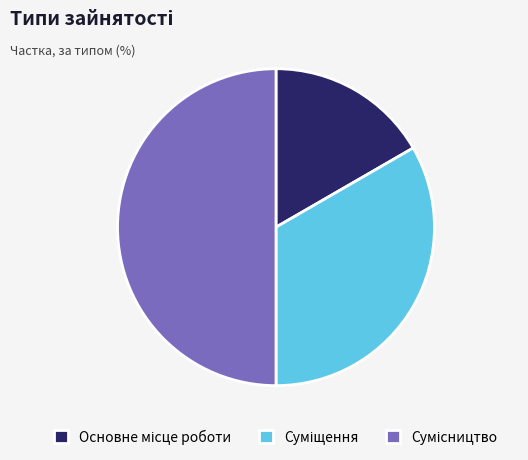

Is it true that Основне місце роботи is 17% of the pie?

True